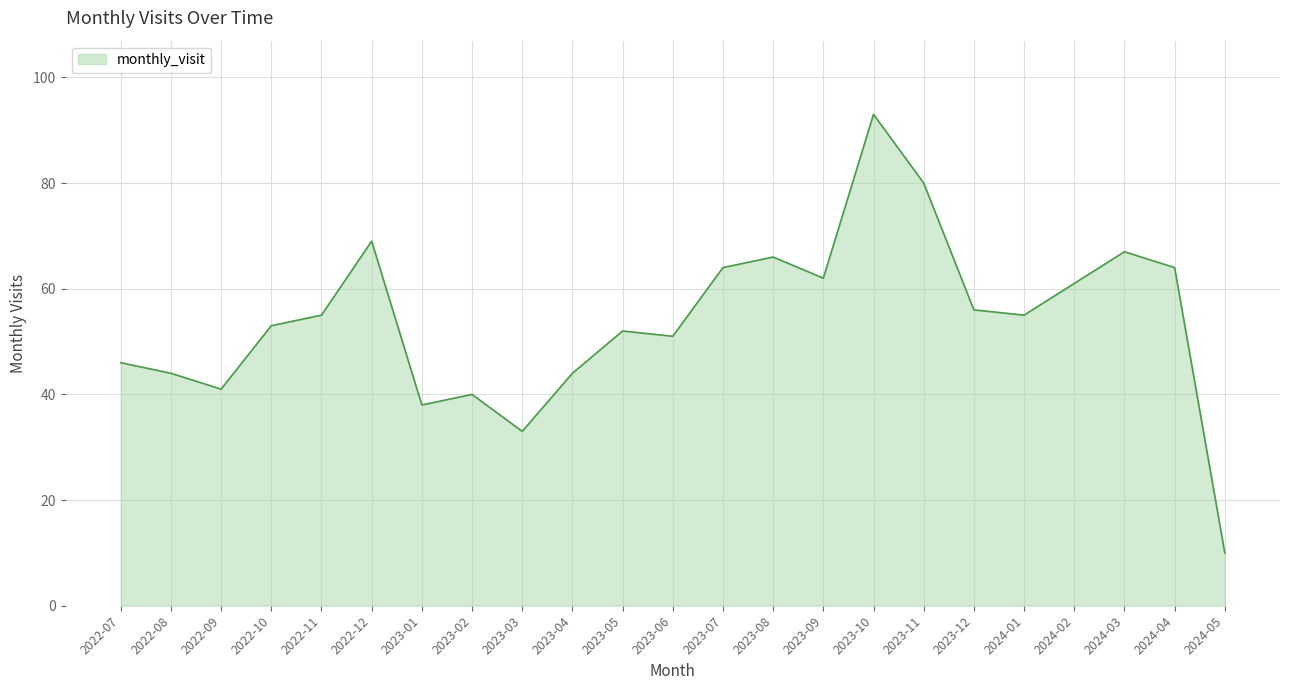

True or false: there are more than 2 points higher than both neighbors.

True